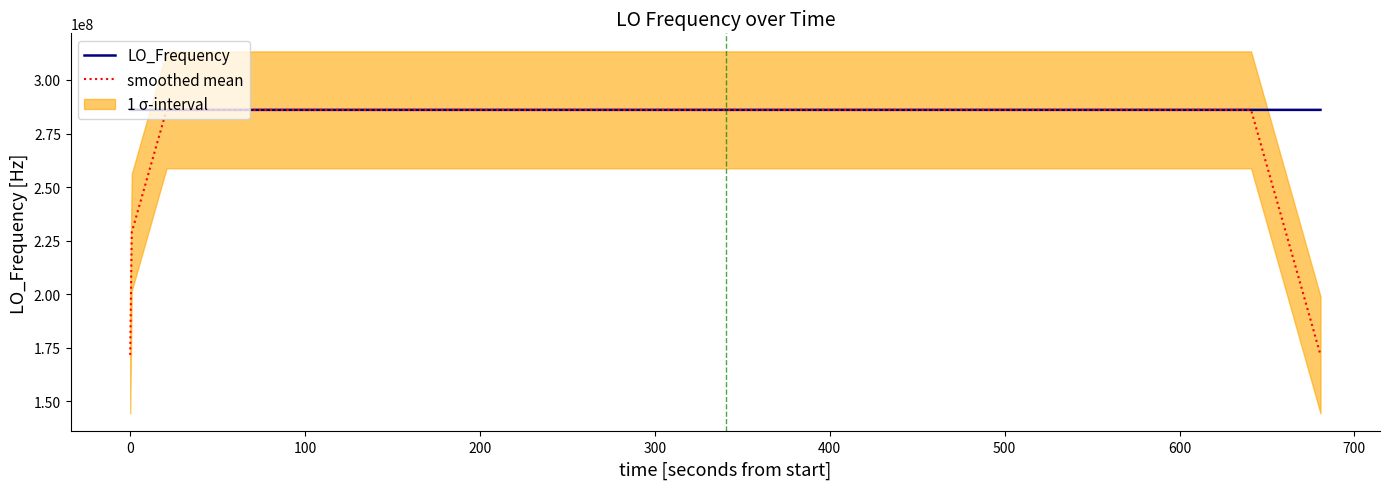

What is the highest value of the smoothed mean series?

286047005.9